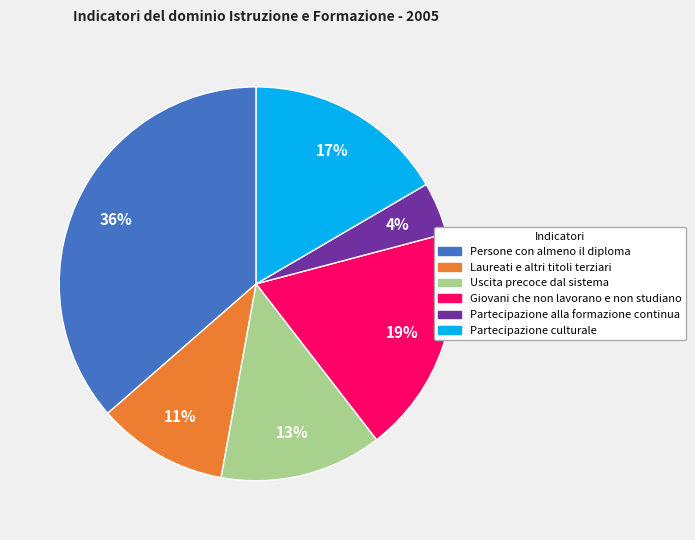

Is there a majority slice in this chart?

No